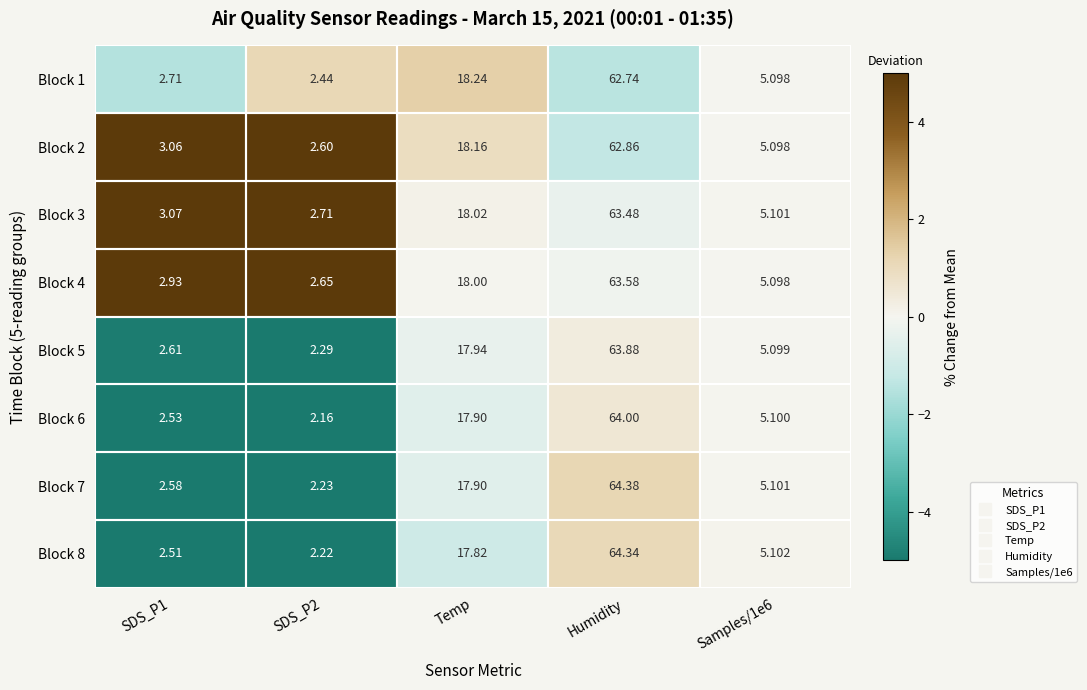

How many data points in Block 6 are above 5?

3